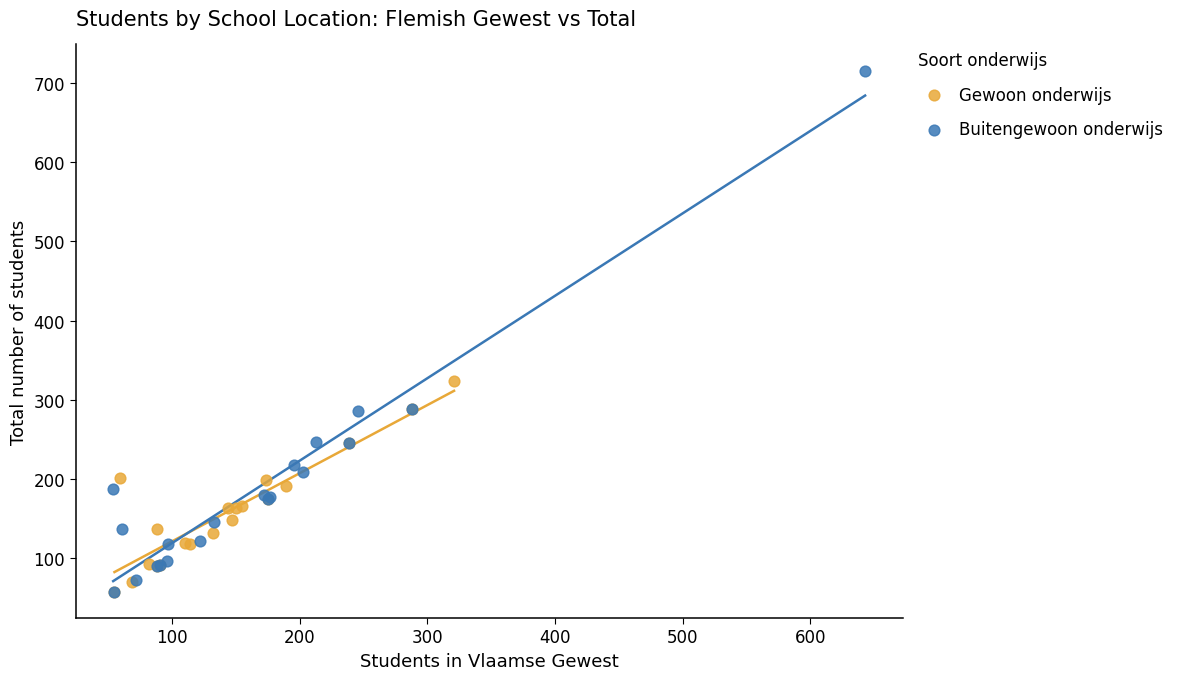

Which series has the widest spread of Y values?

Buitengewoon onderwijs